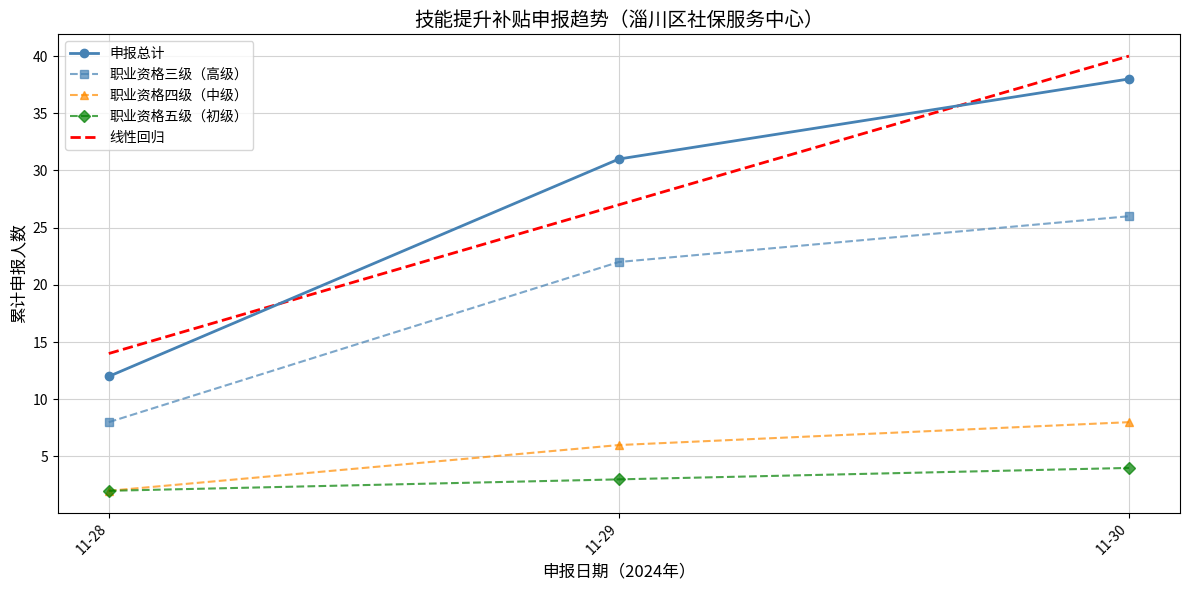

True or false: 职业资格四级（中级） has a value of 8.0 at 11-30.

True